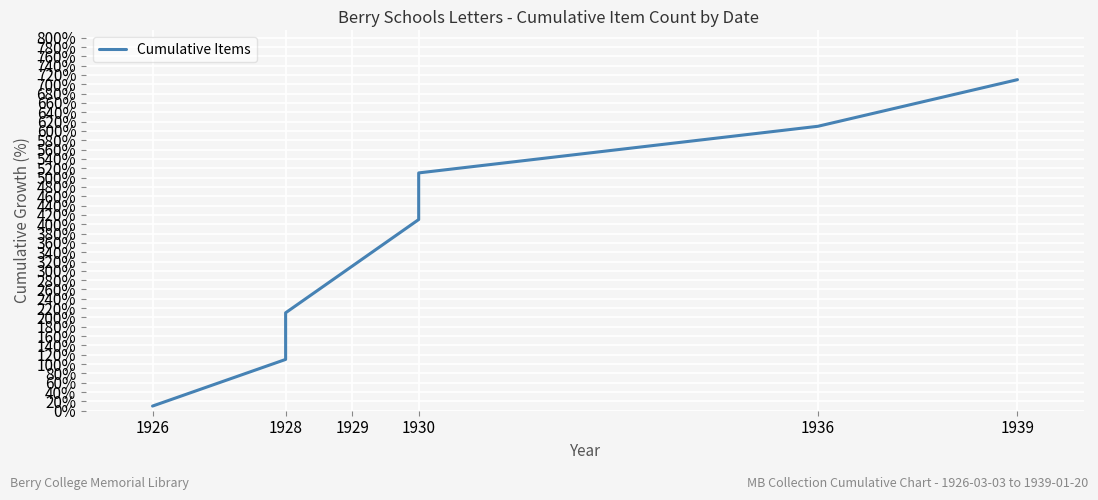

What is the value of the 5th point from the left?

410